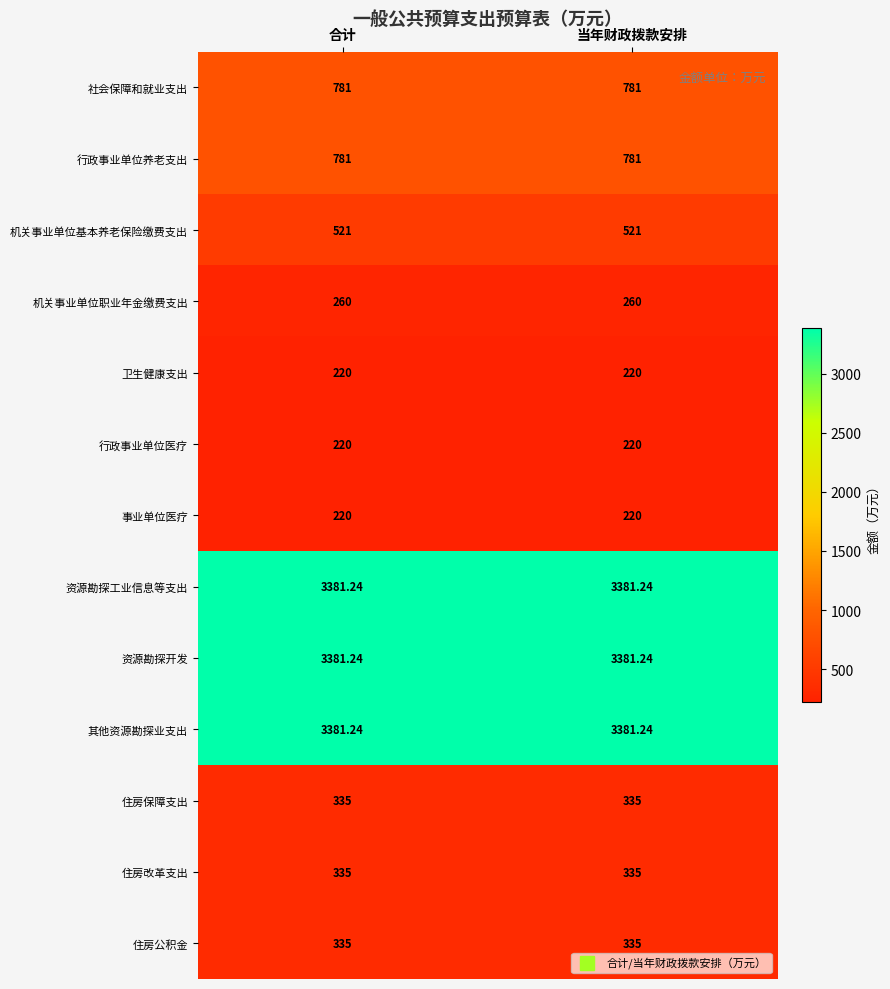

Is the value of 资源勘探开发 at 当年财政拨款安排 greater than the value of 住房保障支出 at 合计?

Yes